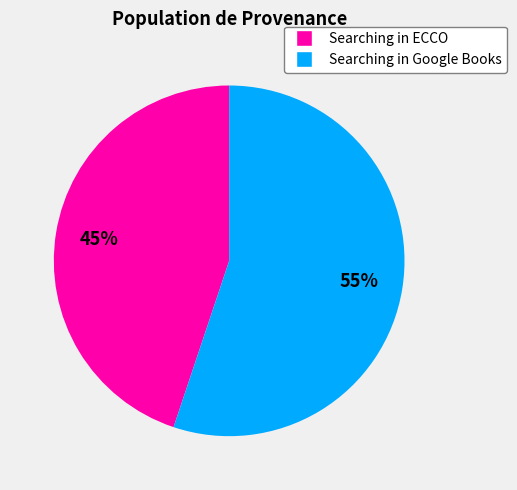

How many slices are in this pie chart?

2